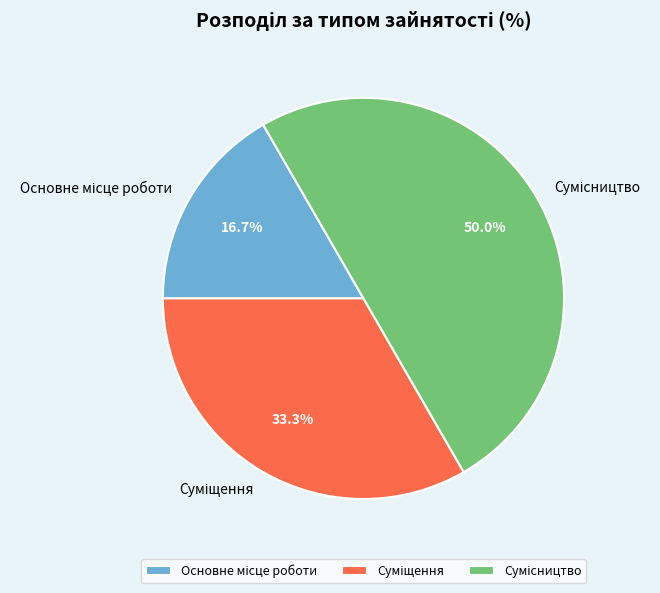

How many slices are in this pie chart?

3